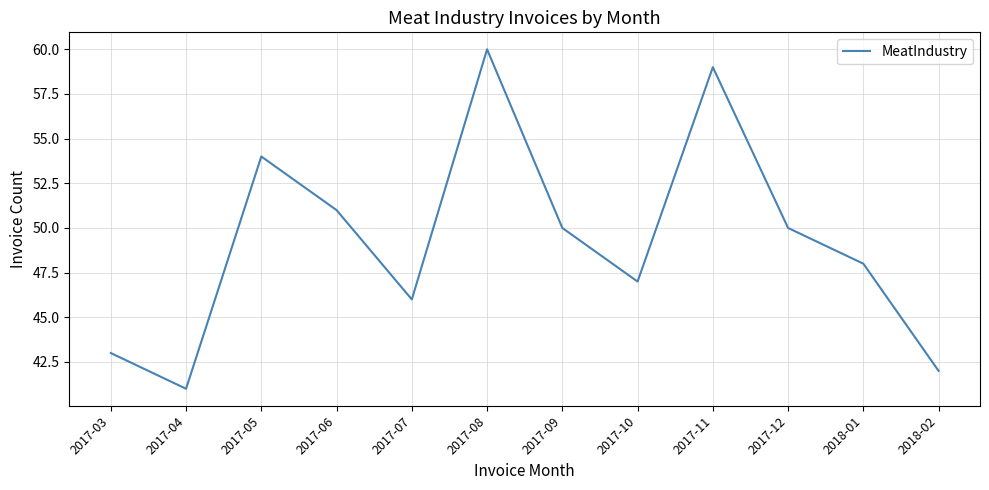

What position from the left is 2017-10?

8